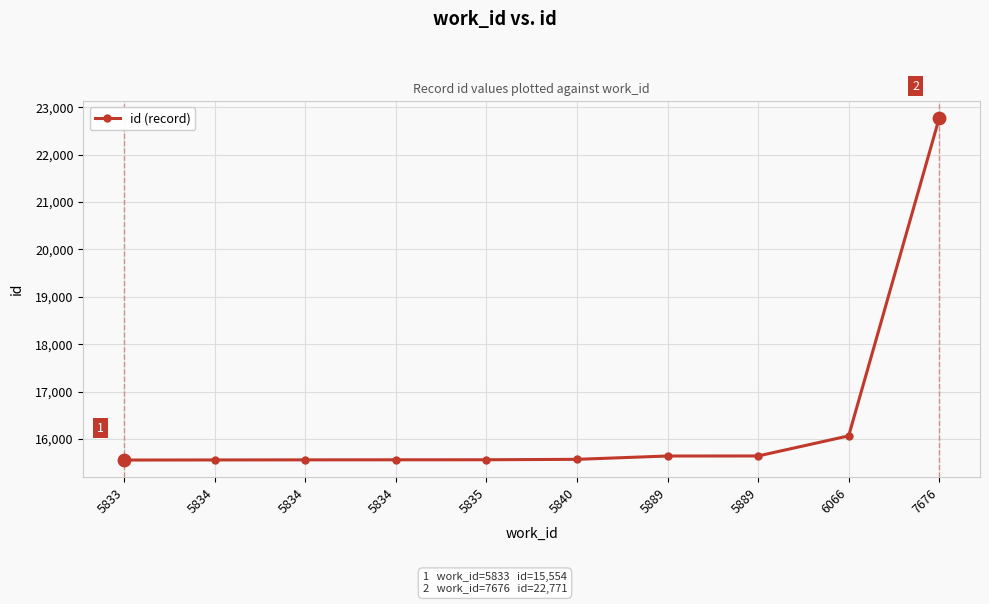

Which has a higher value, 5840 or 5889?

5889